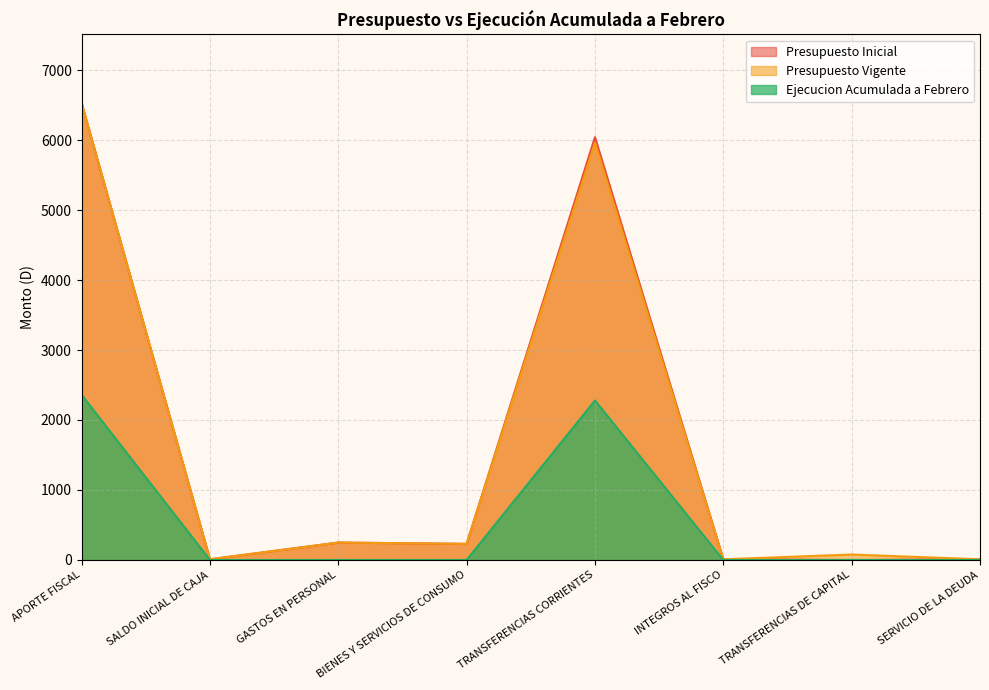

At which label does Presupuesto Vigente first exceed 230?

APORTE FISCAL